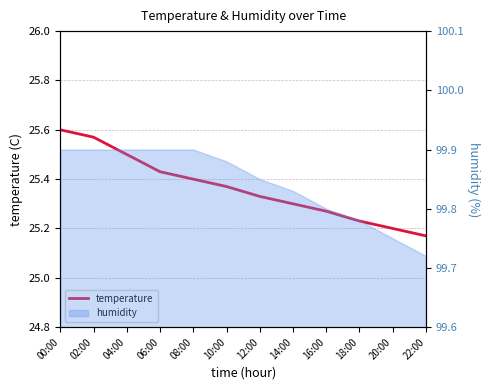

Where is the data nearest to the value 25?

22:00